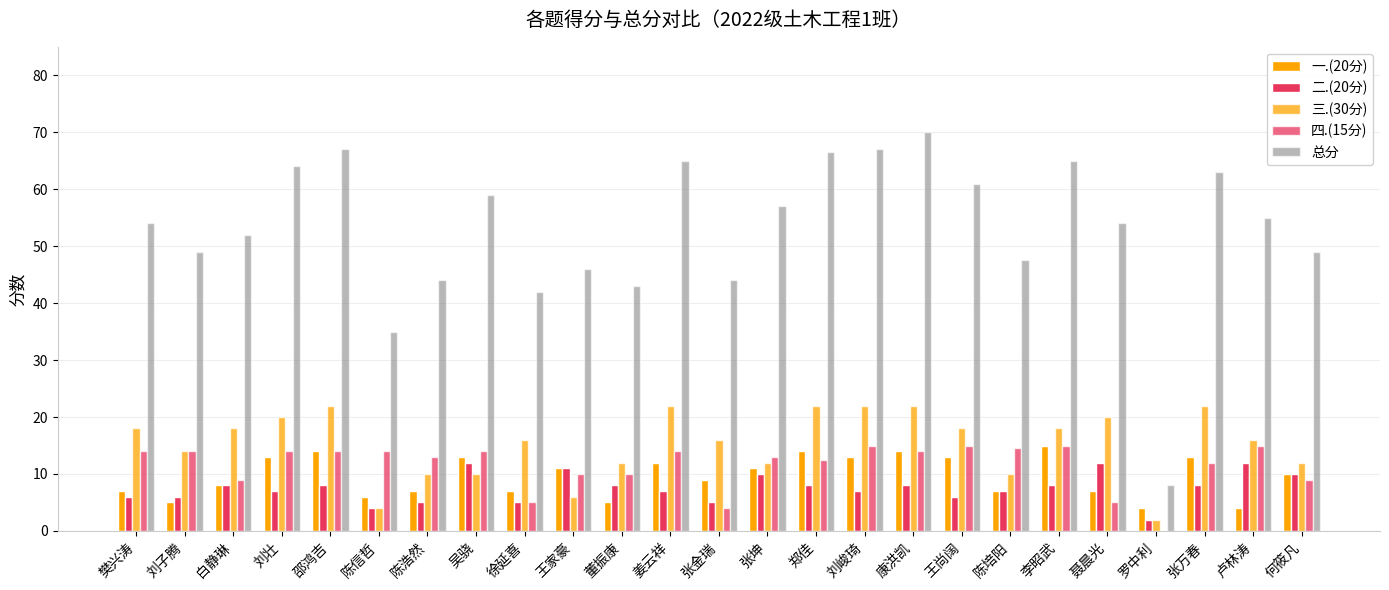

Which series has the widest spread of values?

总分